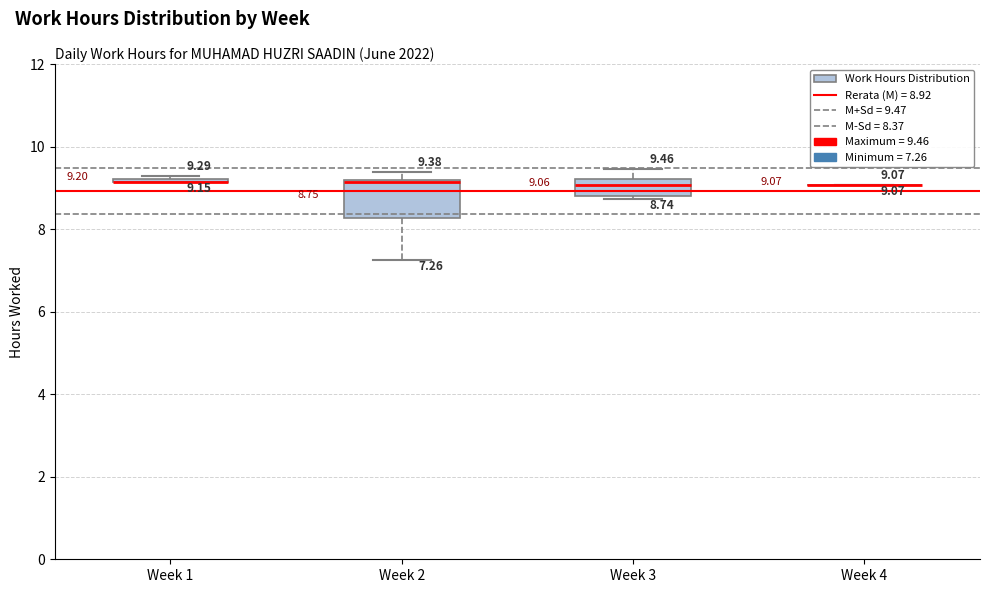

Comparing the boxes themselves (not the whiskers), which one is the tallest?

Week 2